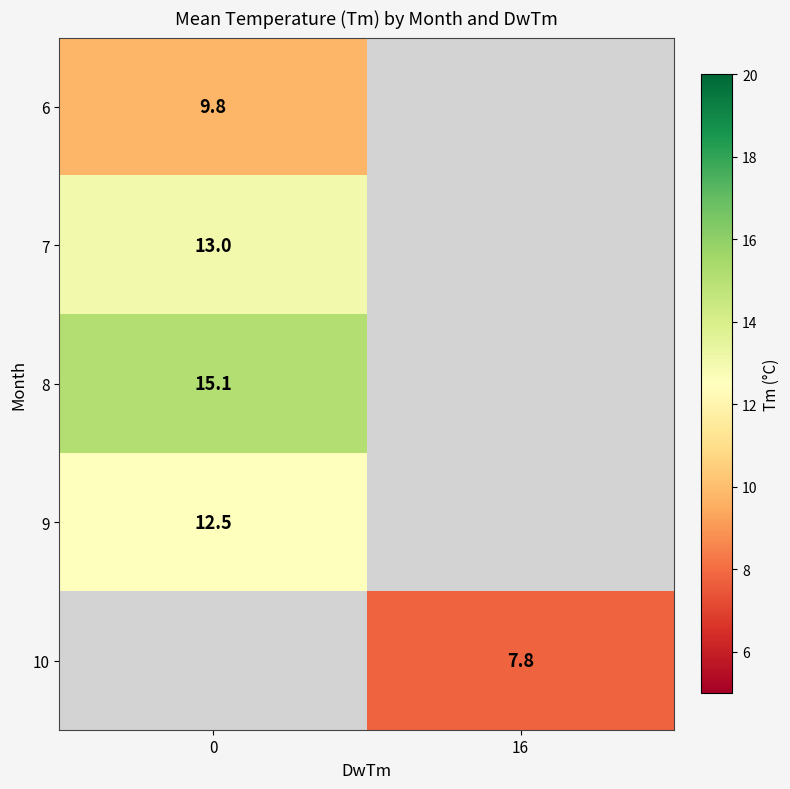

The value of 7 at 0 is 13.0. True or false?

True